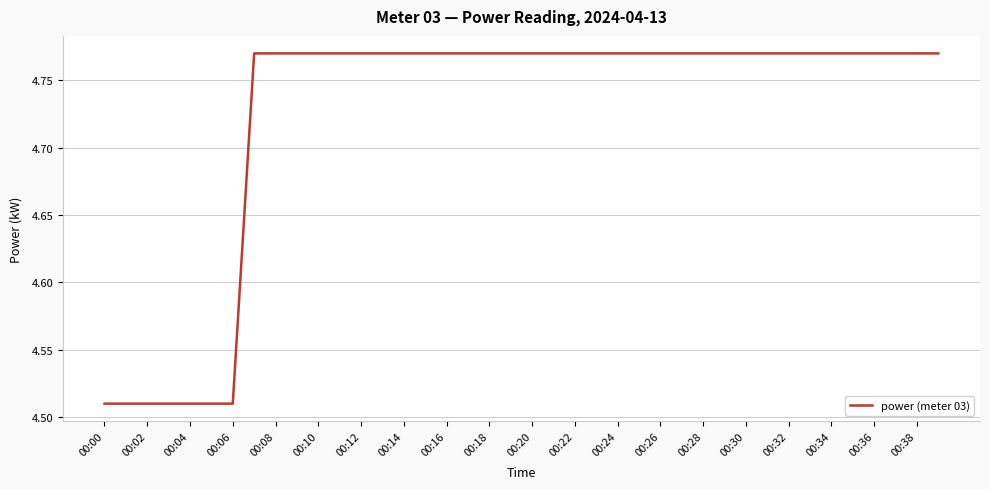

How many lines are shown in the chart?

1